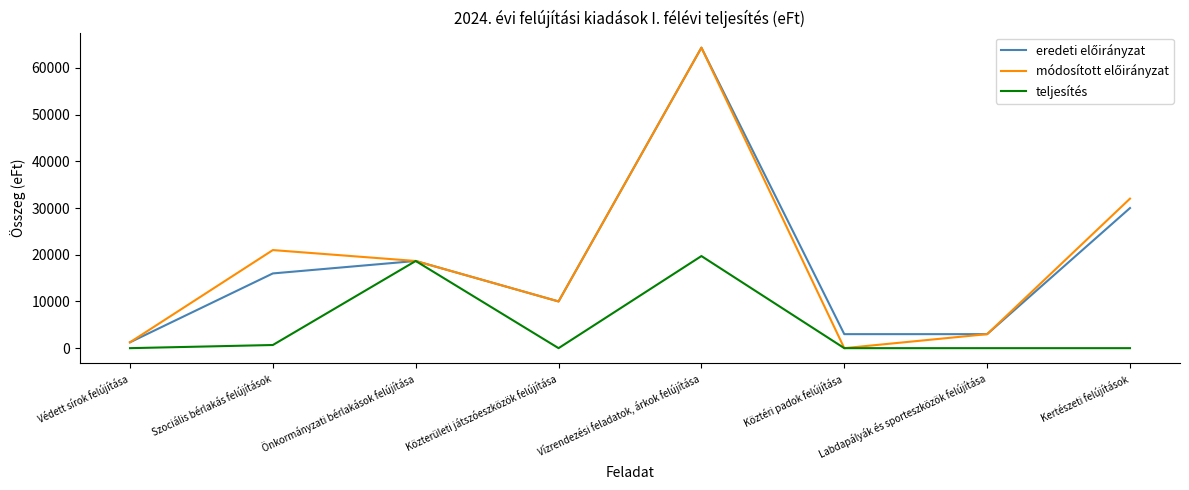

At which category is the sum across all series the highest?

Vízrendezési feladatok, árkok felújítása